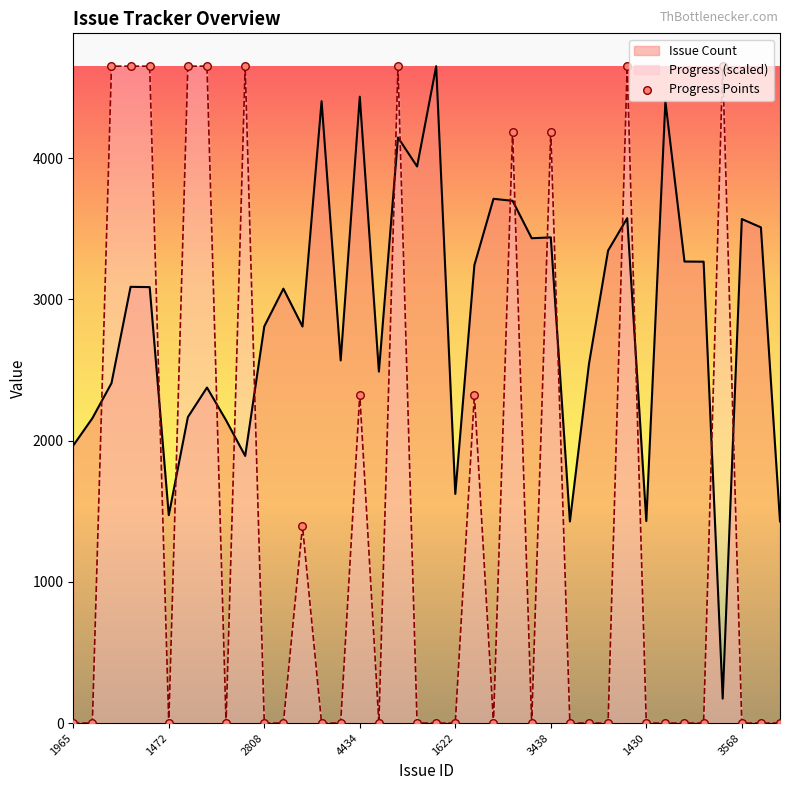

Which series has the widest spread of values?

Progress (scaled)